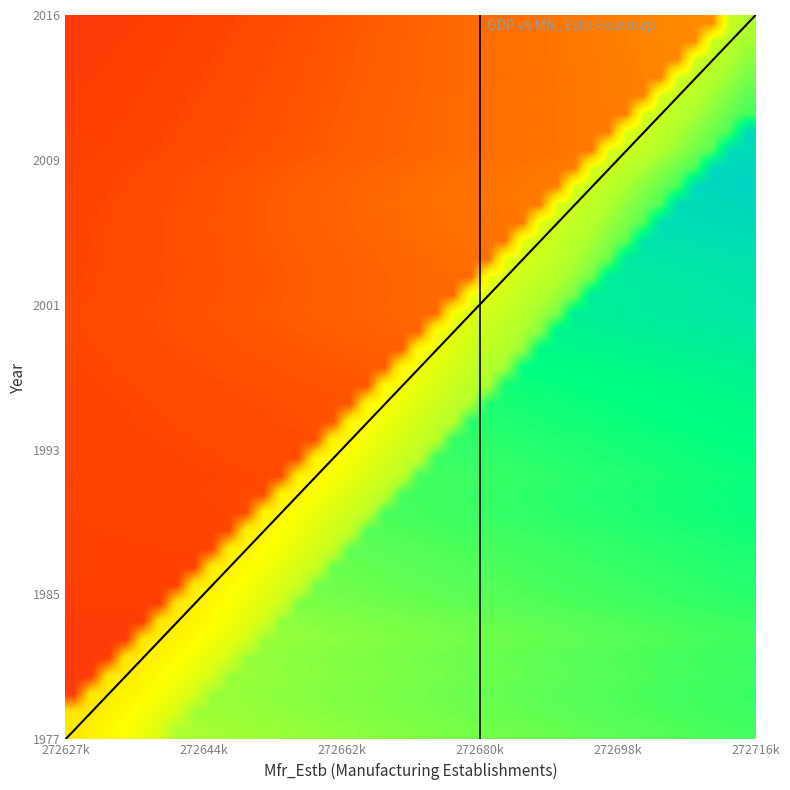

What is the maximum value shown in the chart?

1.0